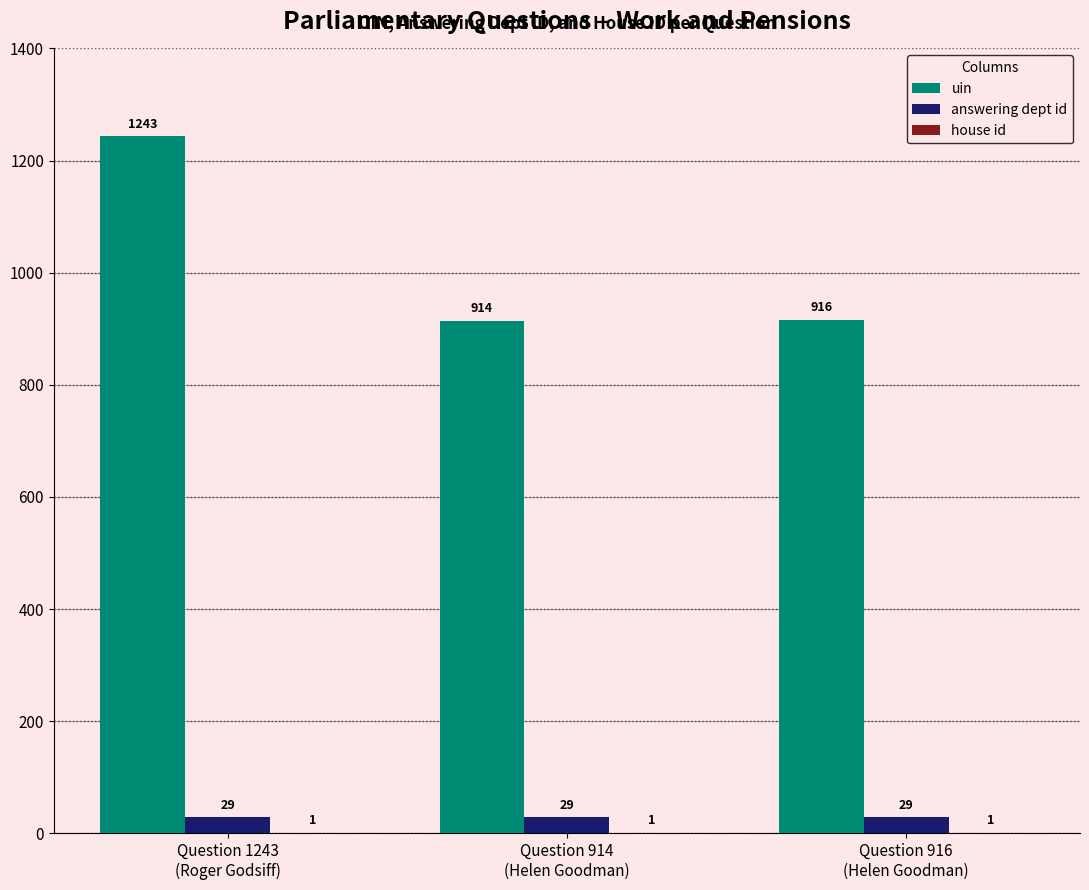

Which series has the largest total across all categories?

uin